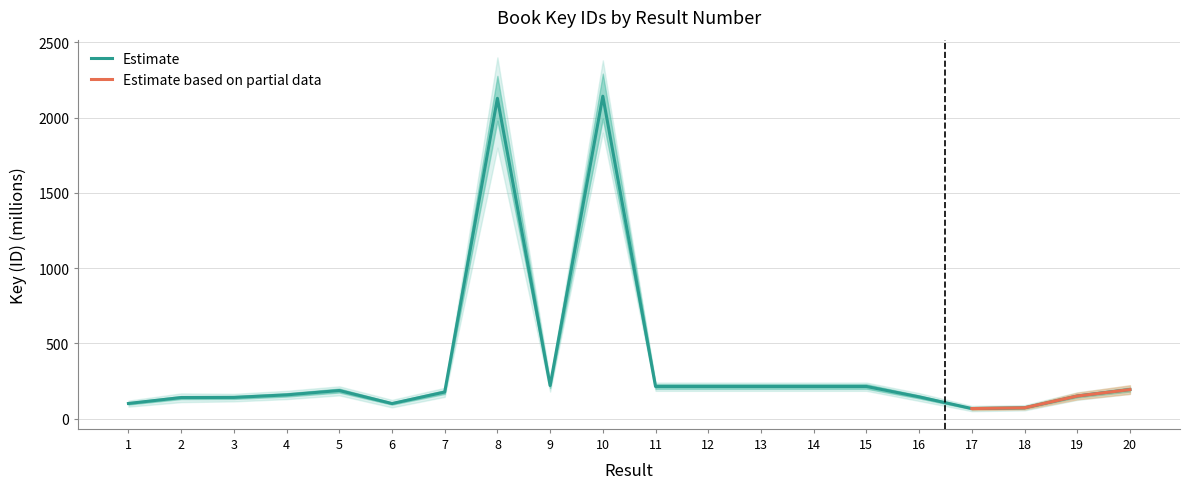

What is the lowest value of the Estimate series?

67.3